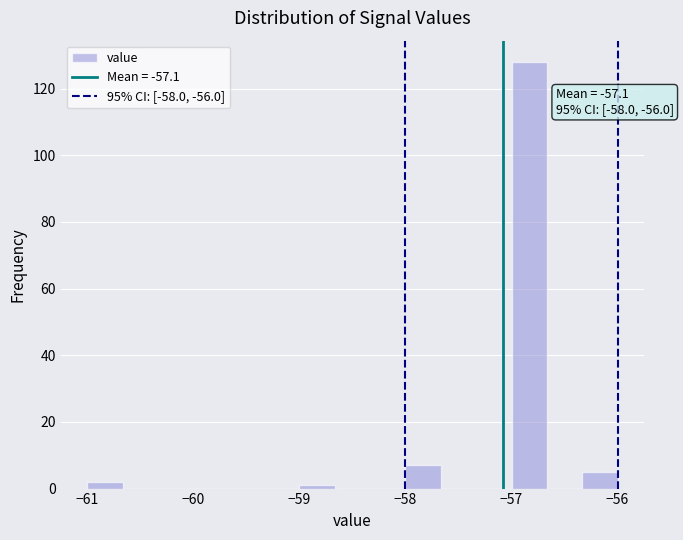

Read against the x-axis, roughly where is the centre of the tallest bar?

-56.8